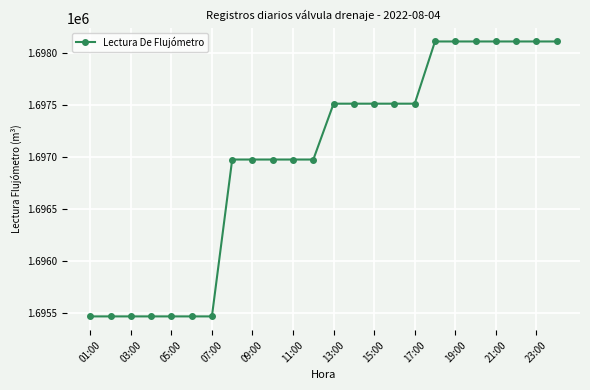

What is the value of the 12th point from the left?

1696977